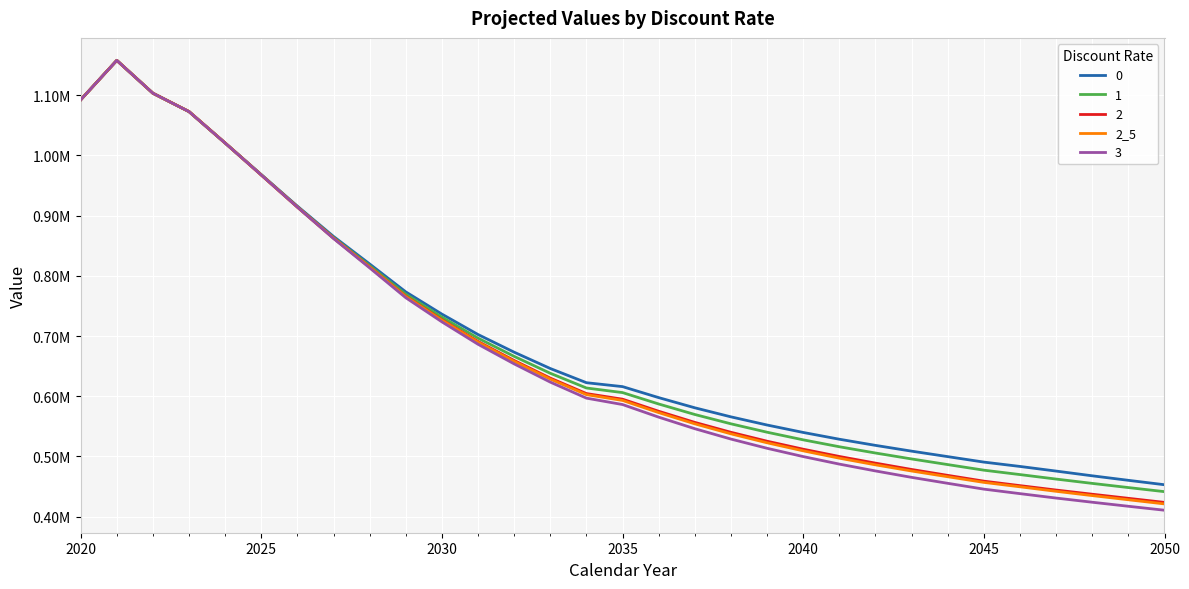

Does the chart have visible grid lines?

Yes